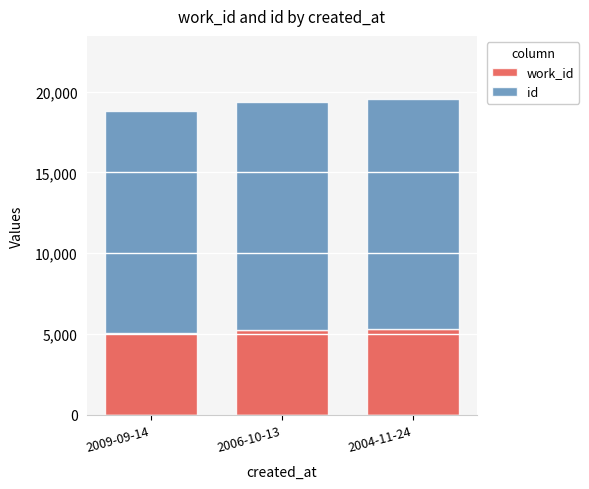

What is the total value across all series at 2006-10-13?

19344